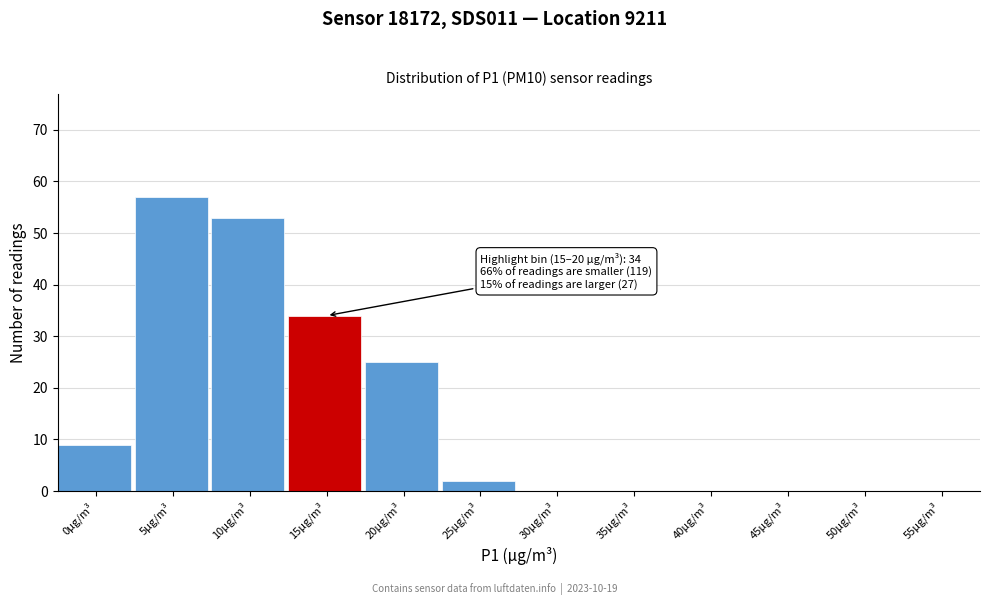

Reading right to left, list all the values displayed in this chart.

55µg/m³=0	50µg/m³=0	45µg/m³=0	40µg/m³=0	35µg/m³=0	30µg/m³=0	25µg/m³=2	20µg/m³=25	15µg/m³=34	10µg/m³=53	5µg/m³=57	0µg/m³=9